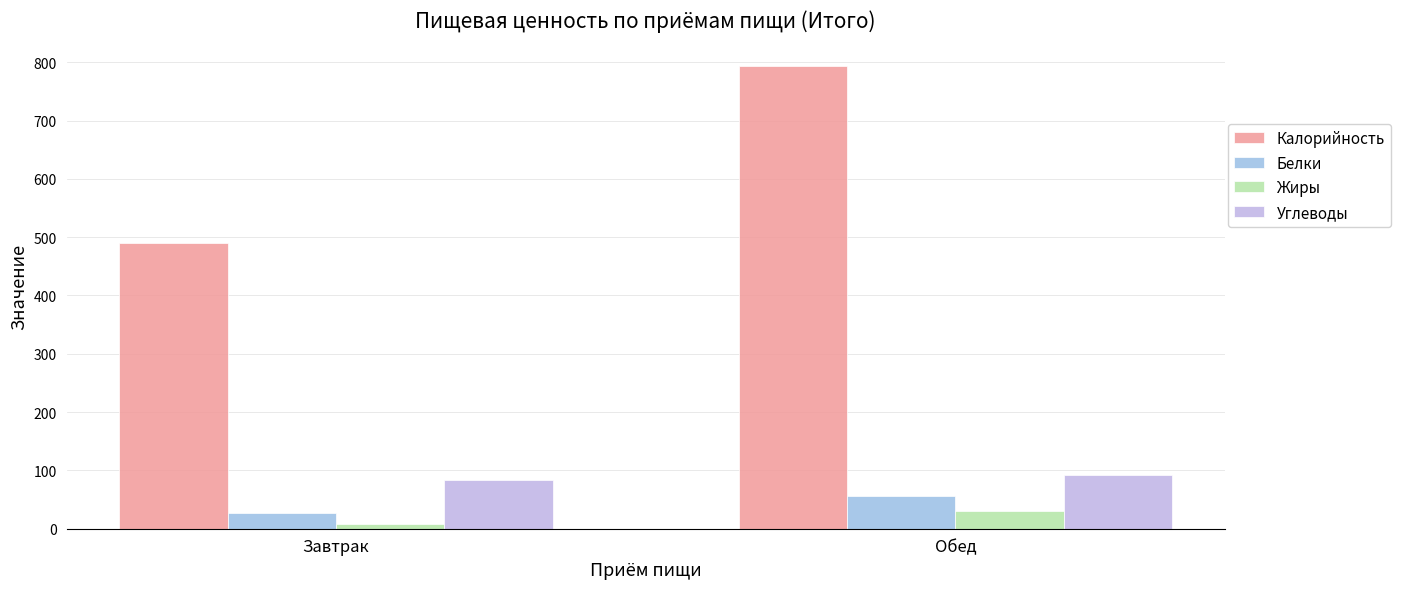

What is the label of the 1st bar from the left?

Завтрак